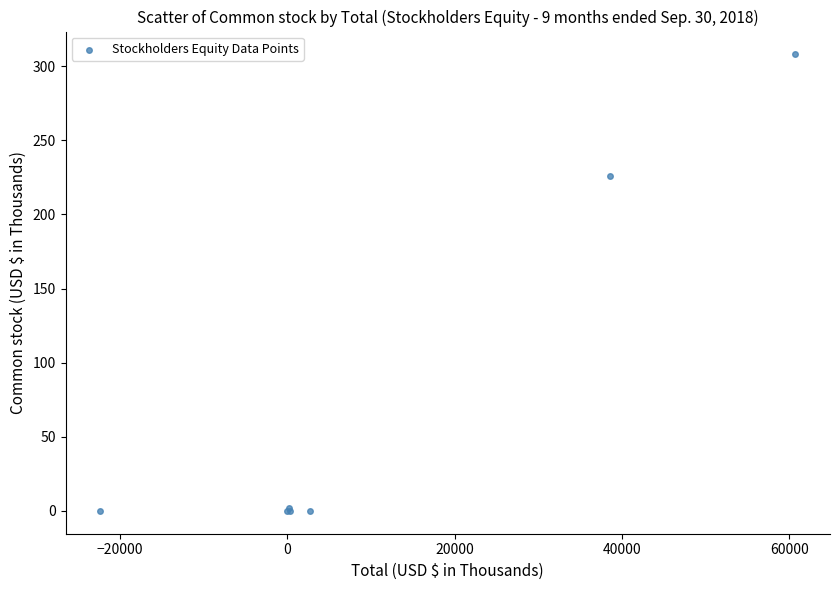

What Y value in the scatter plot is closest to 154?

226